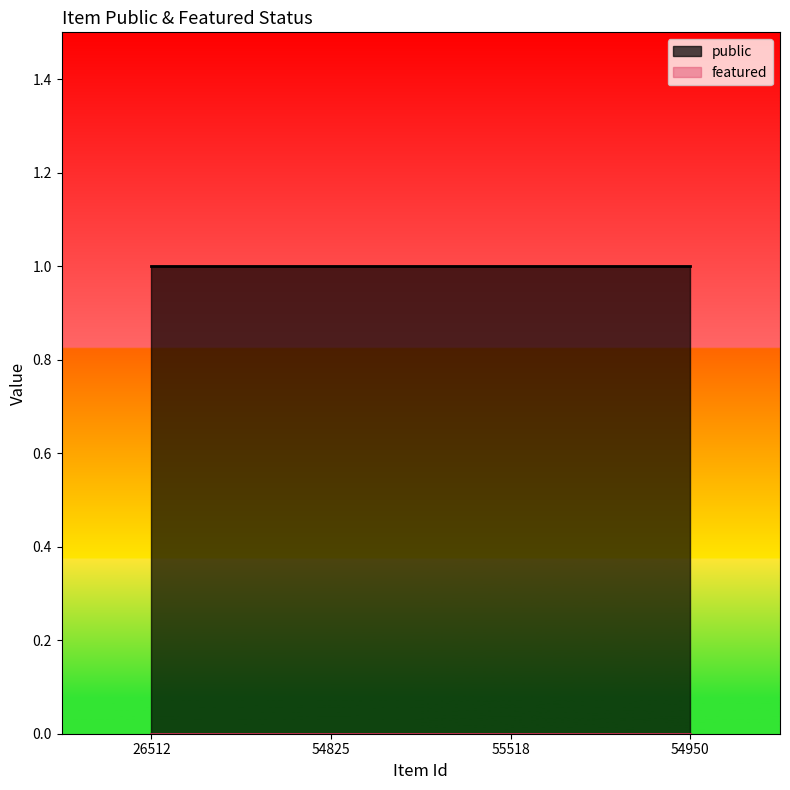

Reading left to right, transcribe all the data shown in this chart.

public: 26512=1	54825=1	55518=1	54950=1
featured: 26512=0	54825=0	55518=0	54950=0